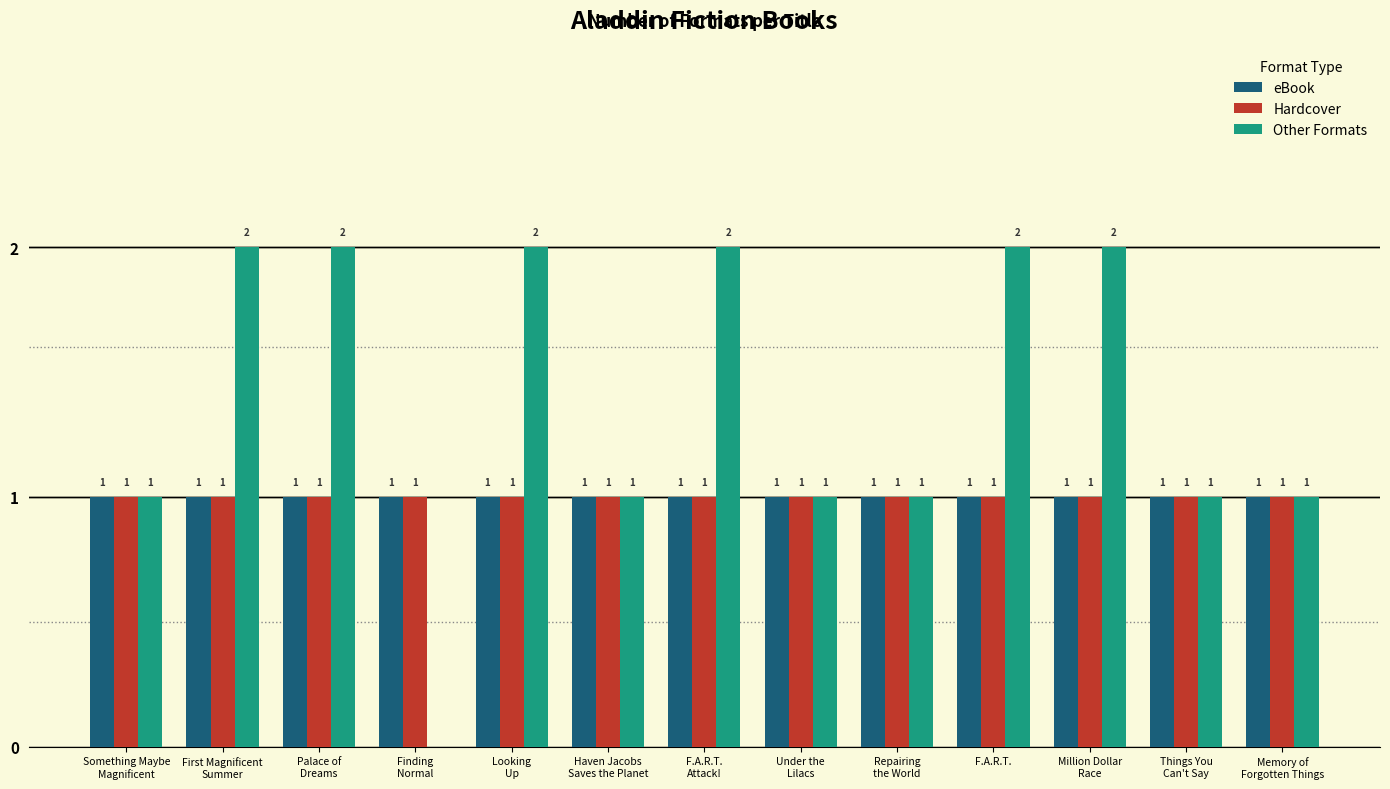

What is the sum of all Hardcover values?

13